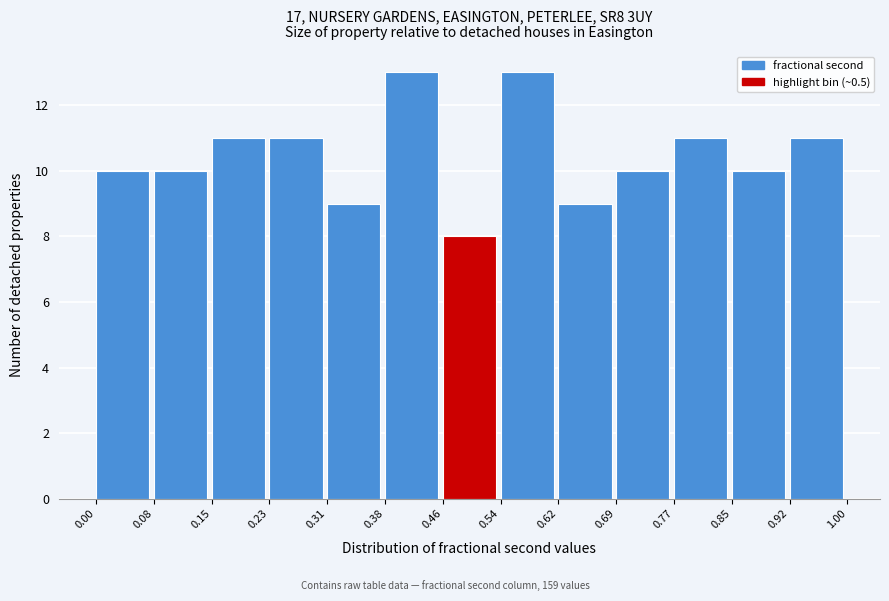

Reading left to right, transcribe this chart: for each bar, give the range it covers on the x-axis and its height. The values are not printed on the chart, so give them approximately, as read against the axis.

0.00 to 0.08: 10
0.08 to 0.15: 10
0.15 to 0.23: 11
0.23 to 0.31: 11
0.31 to 0.38: 9
0.38 to 0.46: 13
0.46 to 0.54: 8
0.54 to 0.62: 13
0.62 to 0.69: 9
0.69 to 0.77: 10
0.77 to 0.85: 11
0.85 to 0.92: 10
0.92 to 1.00: 11